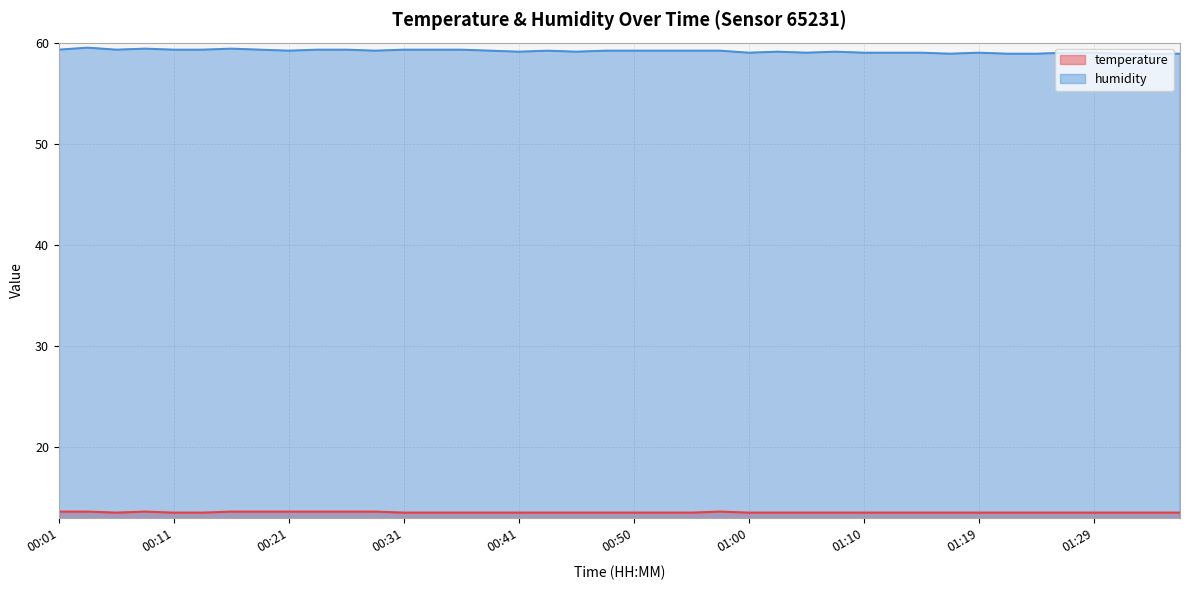

What is the total value across all series at 00:23?

72.9